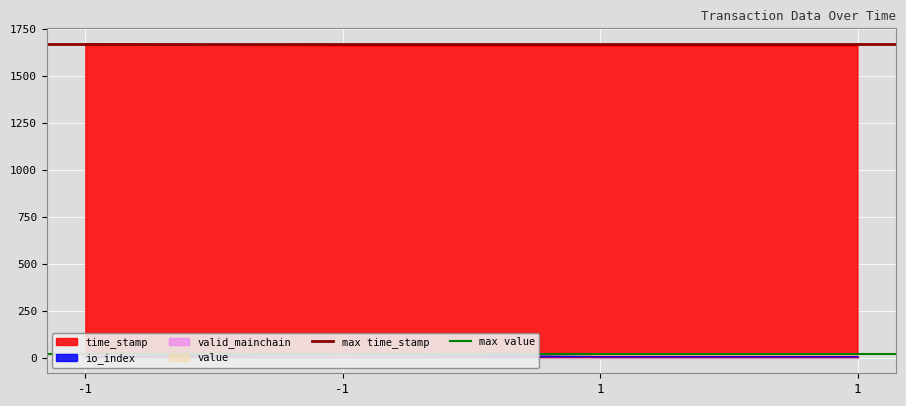

What is the total value across all series at -1?

1690.6